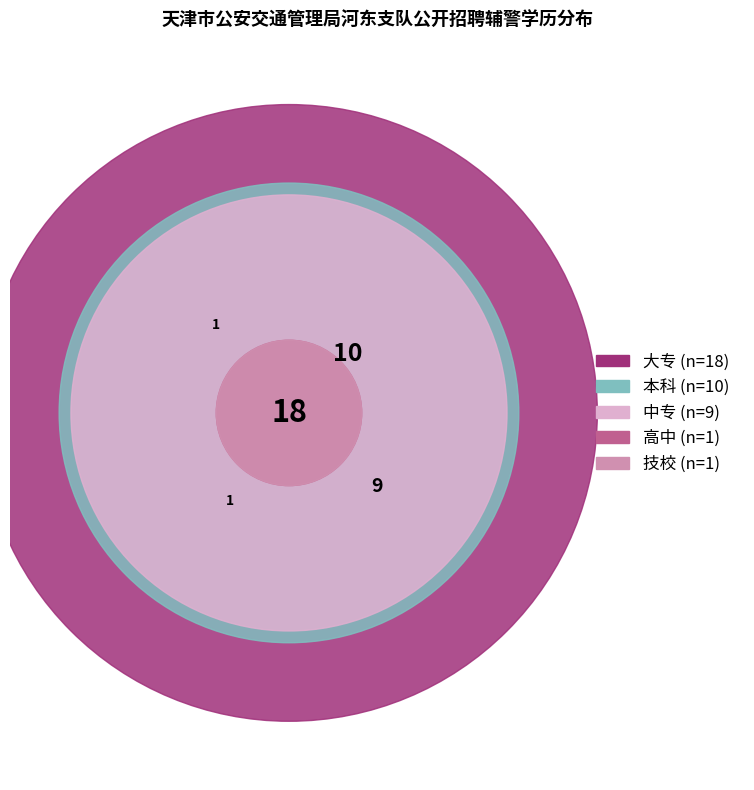

How much of the chart is everything except 技校?

97.4%